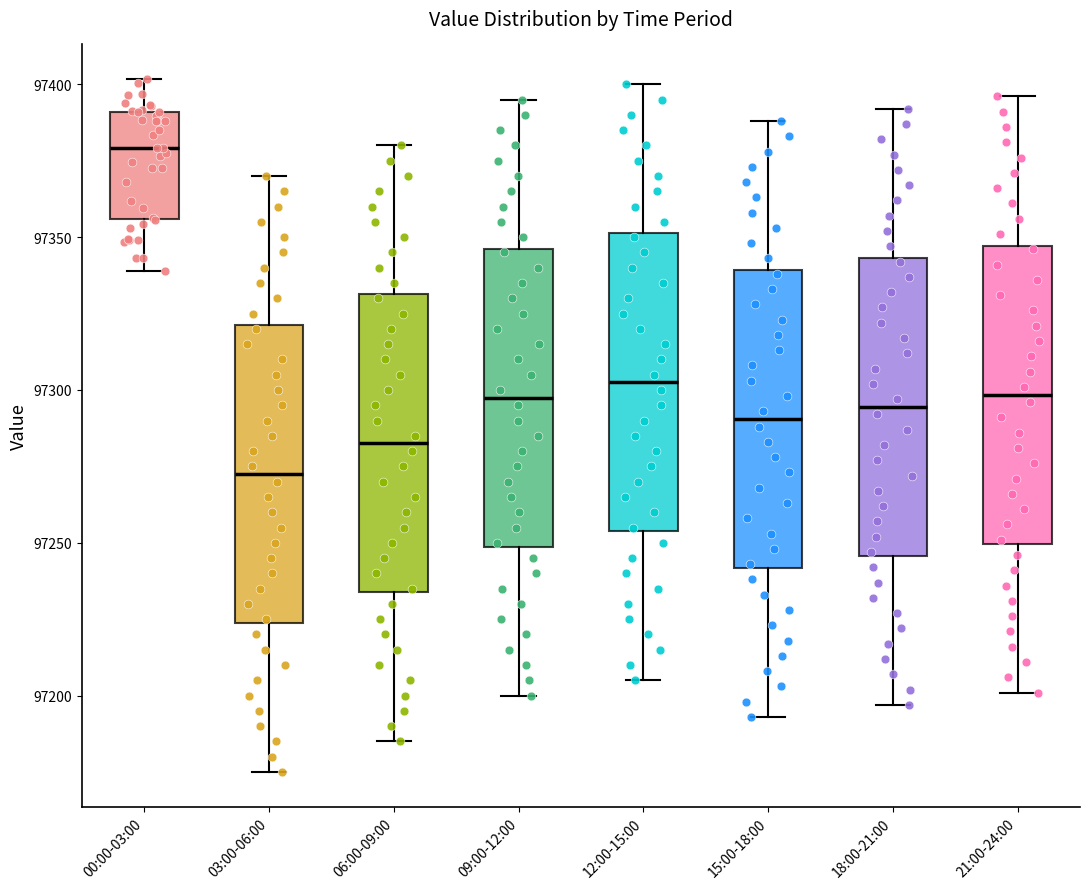

Reading left to right, transcribe this box plot: for each box, give where its median line is, the range the box spans, and where its two whiskers end, as read against the y-axis. The values are not printed on the chart, so give them approximately, as read against the axis.

00:00-03:00: median 97380, box 97355 to 97390, whiskers 97340 to 97400
03:00-06:00: median 97275, box 97225 to 97320, whiskers 97175 to 97370
06:00-09:00: median 97285, box 97235 to 97330, whiskers 97185 to 97380
09:00-12:00: median 97300, box 97250 to 97345, whiskers 97200 to 97395
12:00-15:00: median 97305, box 97255 to 97350, whiskers 97205 to 97400
15:00-18:00: median 97290, box 97240 to 97340, whiskers 97195 to 97390
18:00-21:00: median 97295, box 97245 to 97345, whiskers 97195 to 97390
21:00-24:00: median 97300, box 97250 to 97345, whiskers 97200 to 97395